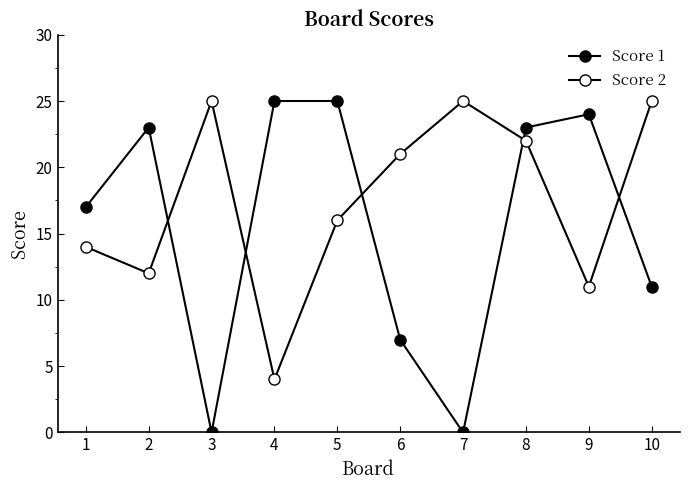

Count the number of categories in the chart.

10